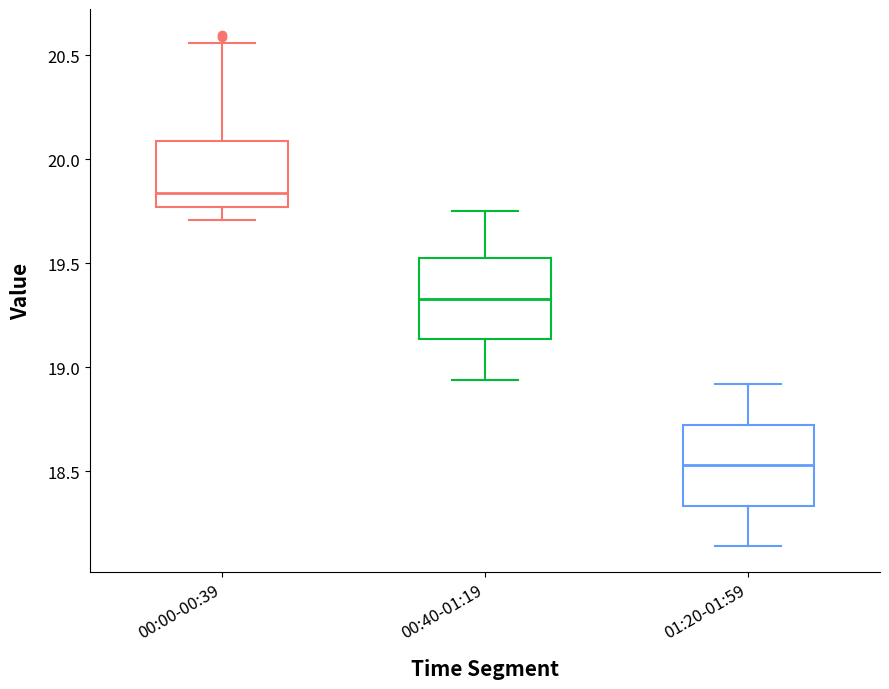

Where is the upper edge of the box for 00:00-00:39 on the y-axis? The values are not printed on the chart, so give them approximately, as read against the axis.

20.10